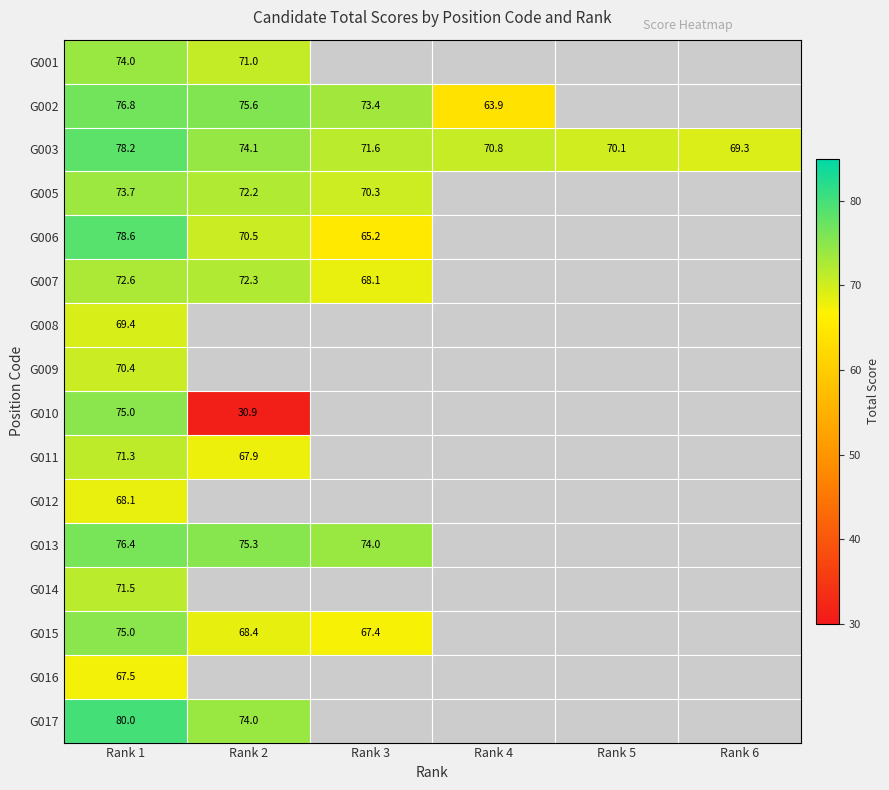

Which category has the highest value in the G016 series?

Rank 1